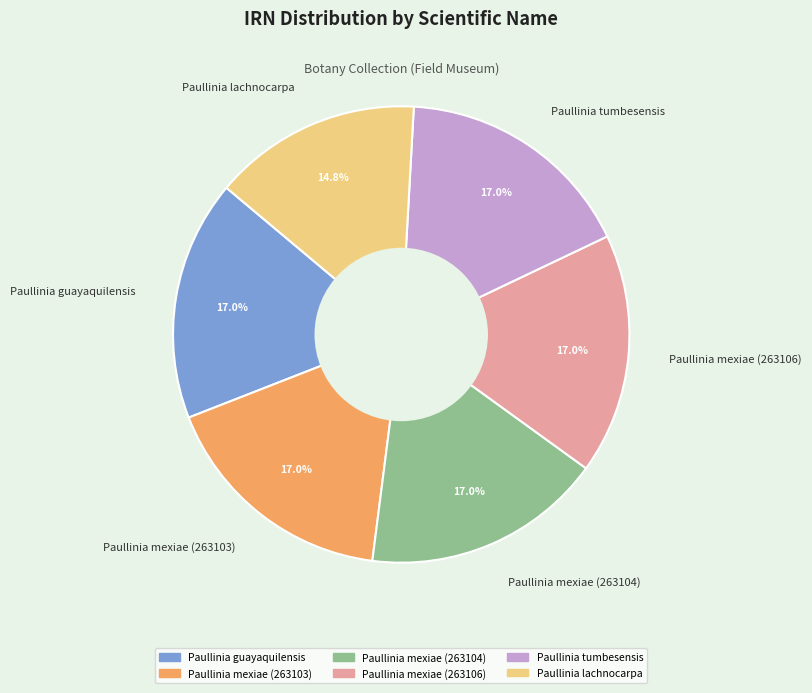

To the nearest percent, what percentage of the pie is Paullinia lachnocarpa?

15%